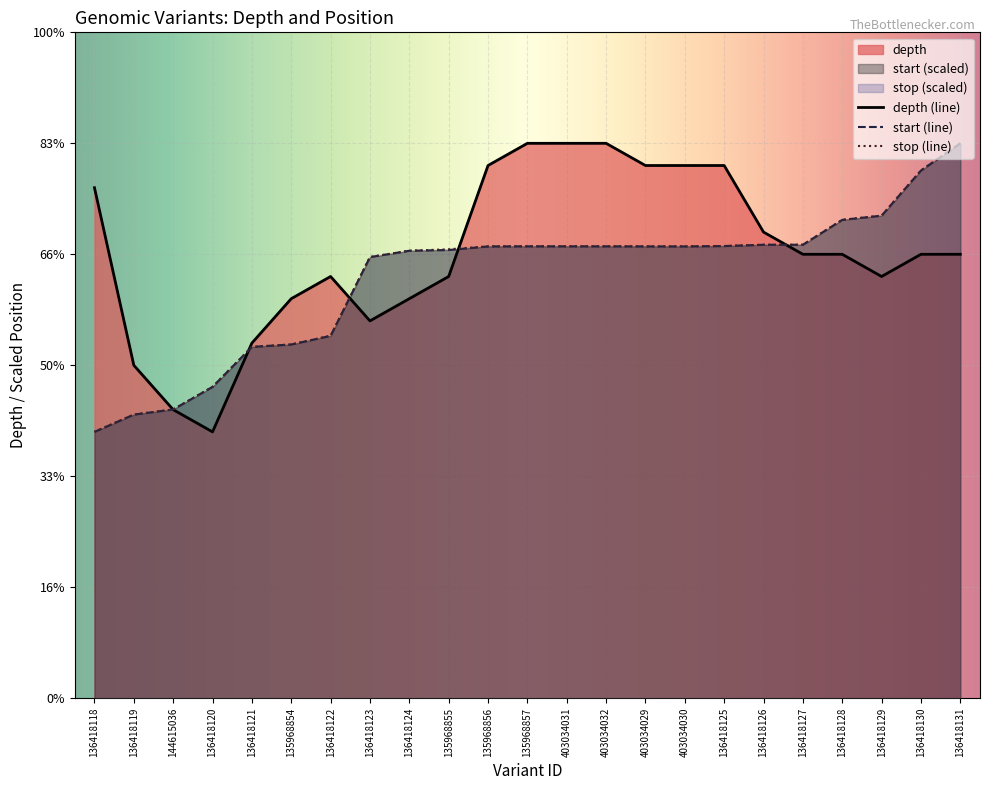

Between 136418122 and 136418130, which series saw the biggest shift?

start_normalized